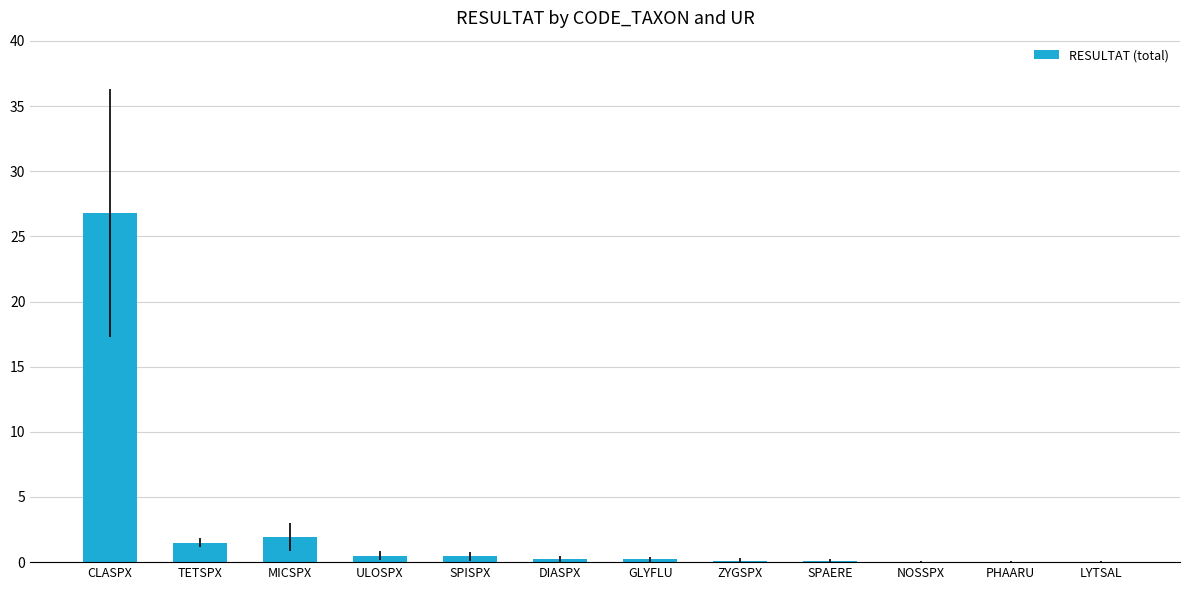

Read the value at TETSPX.

1.5